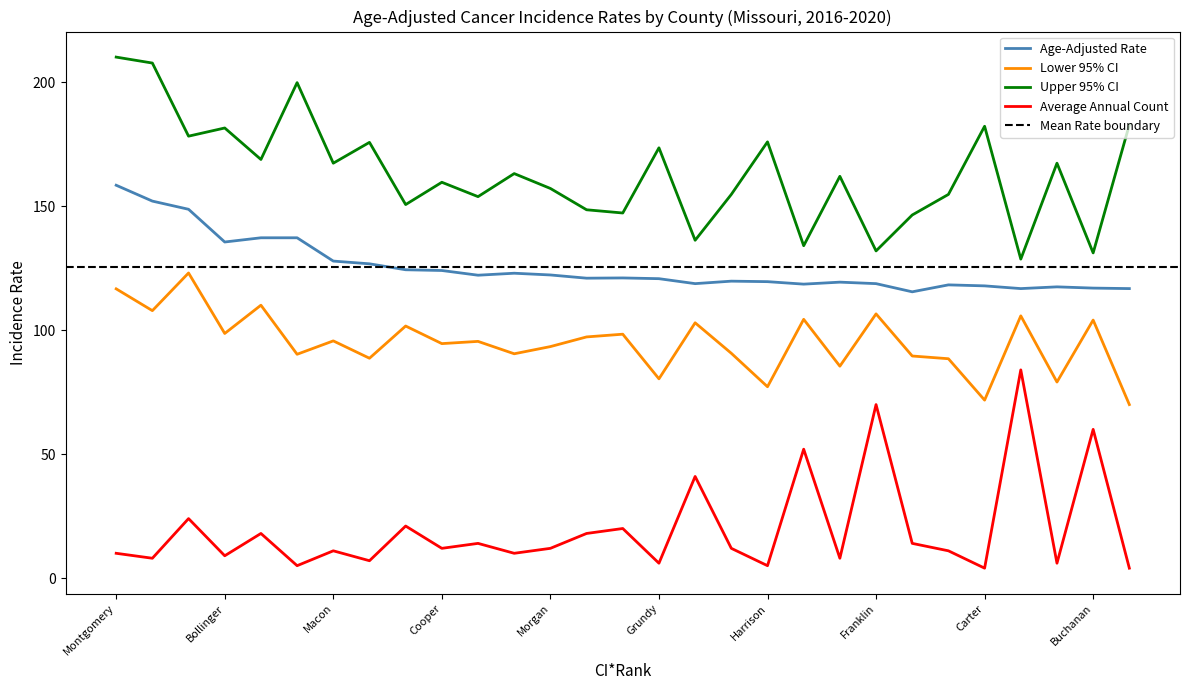

What is the difference between the highest and lowest values at Nodaway?

142.8